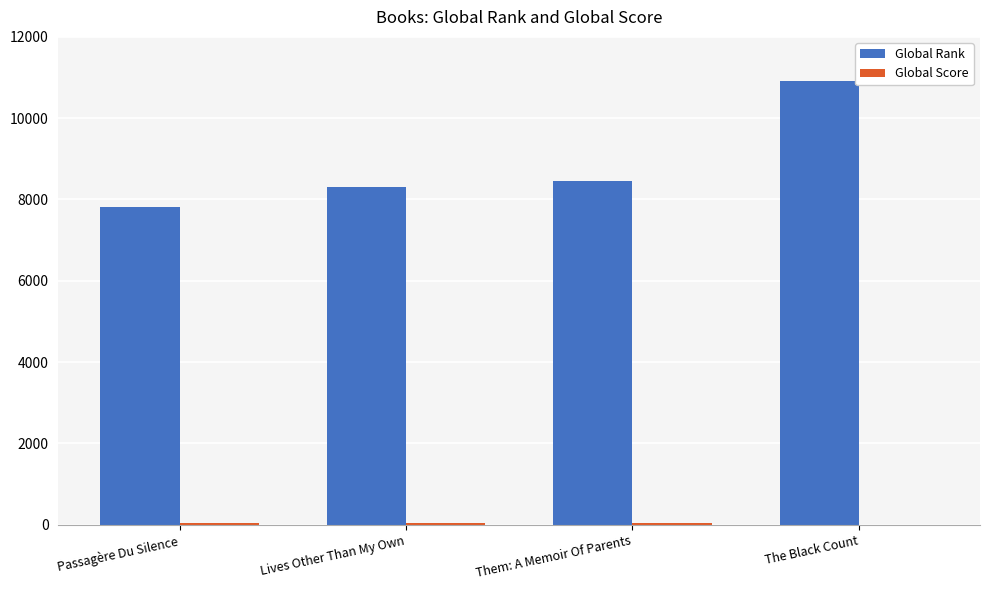

What is the sum of all Global Rank values?

35497